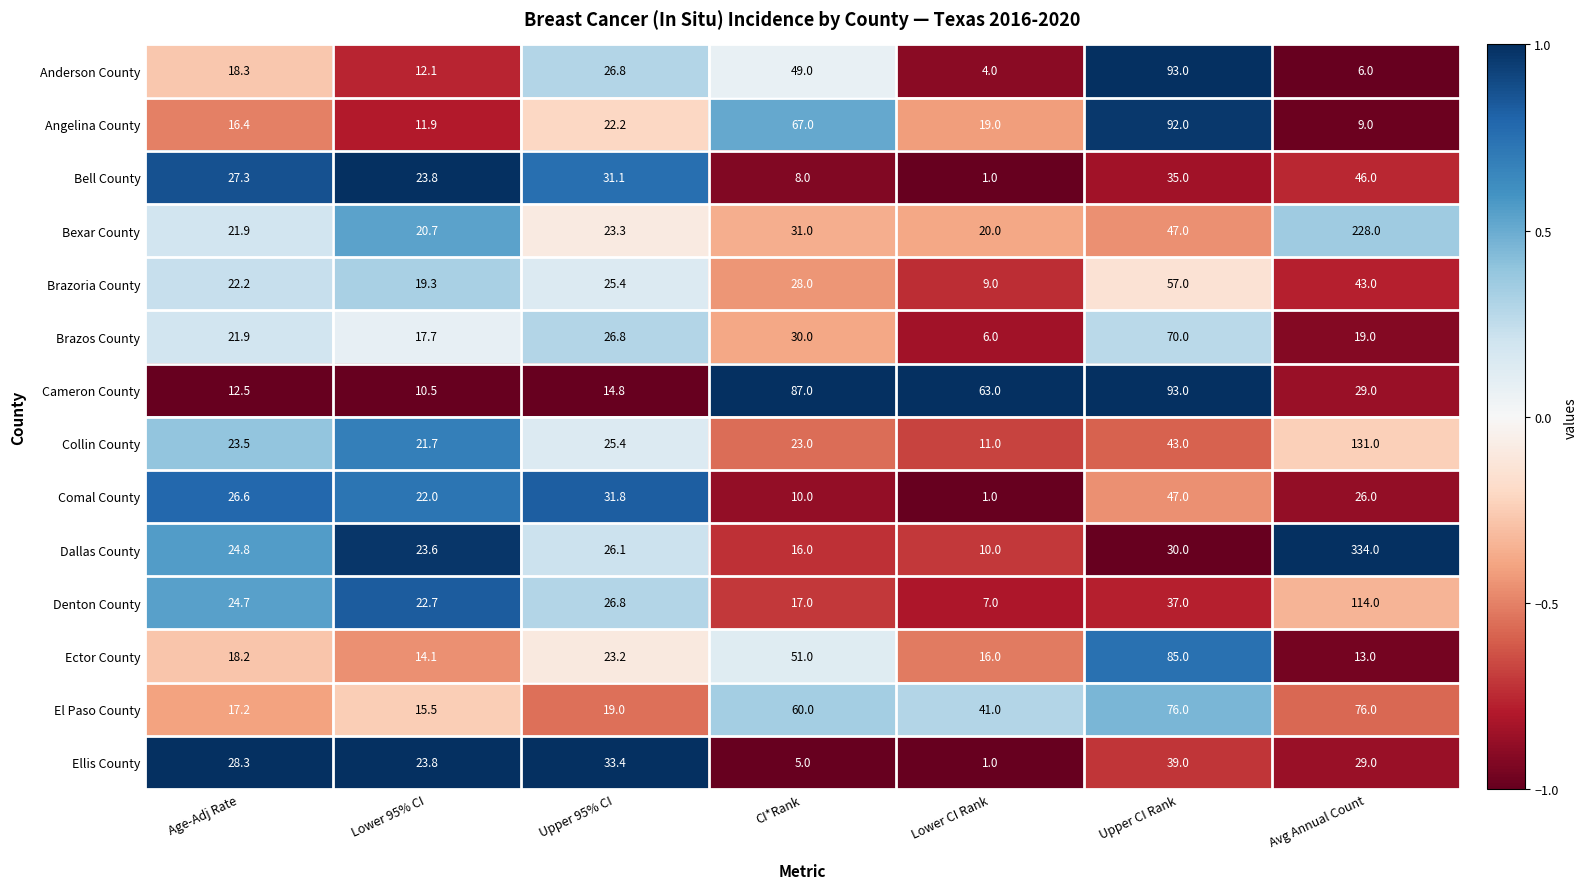

Count the number of data series in this chart.

14